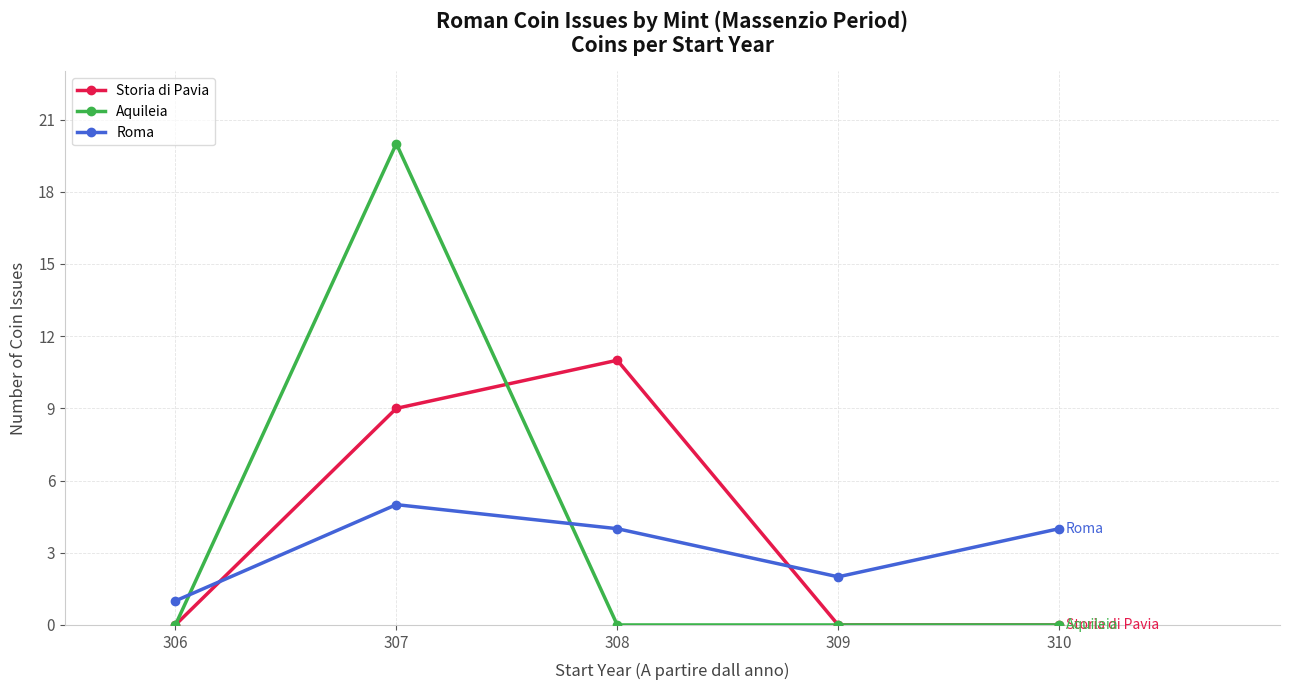

At which category is the sum across all series the highest?

307